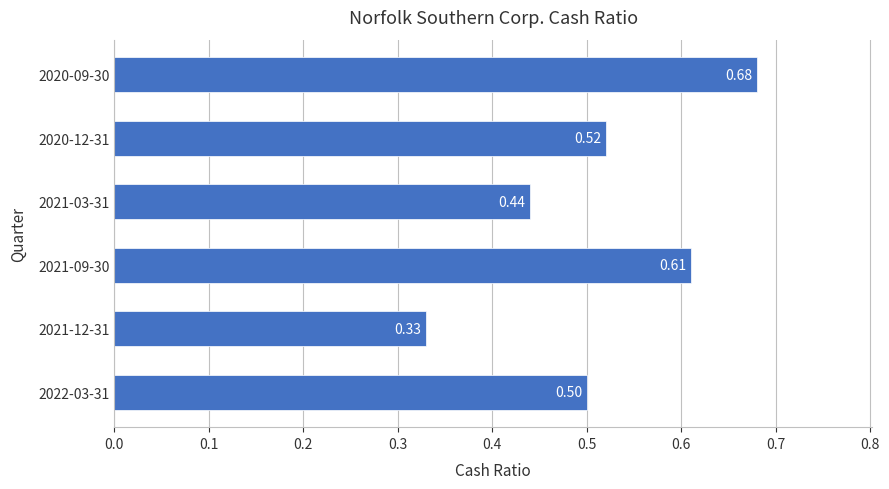

What is the sum of all values?

3.1